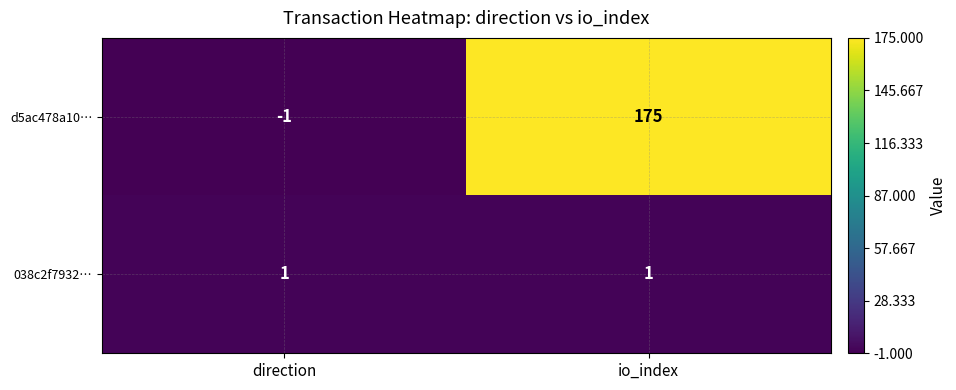

Rank the series by their maximum value, from highest to lowest.

d5ac478a10…, 038c2f7932…